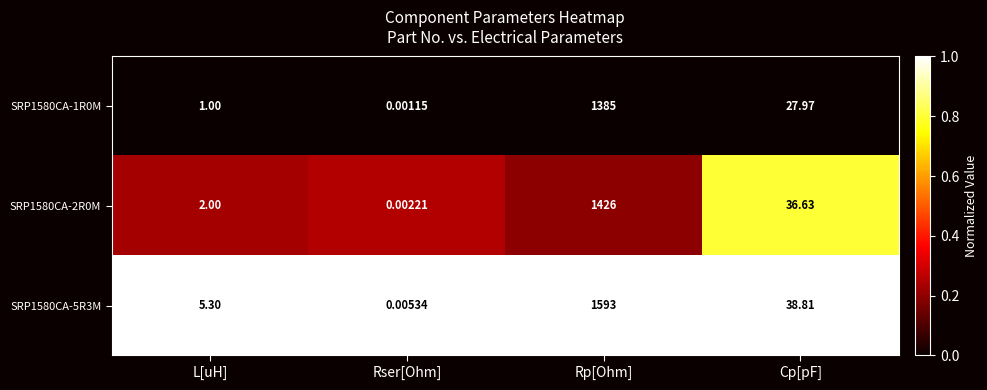

List the labels in order of SRP1580CA-5R3M value, largest first.

Rp[Ohm], Cp[pF], L[uH], Rser[Ohm]